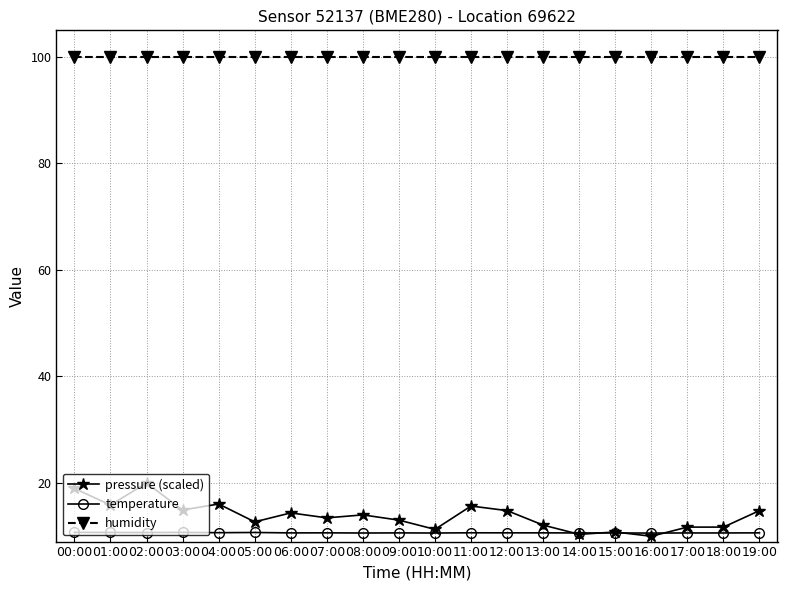

What is the lowest value of the pressure (scaled) series?

10.0